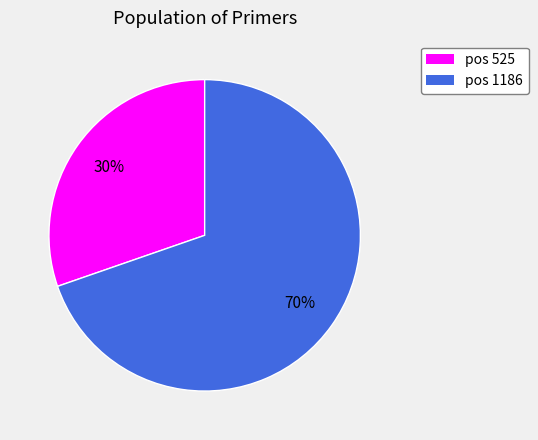

Which category has the smallest portion of the pie?

pos 525